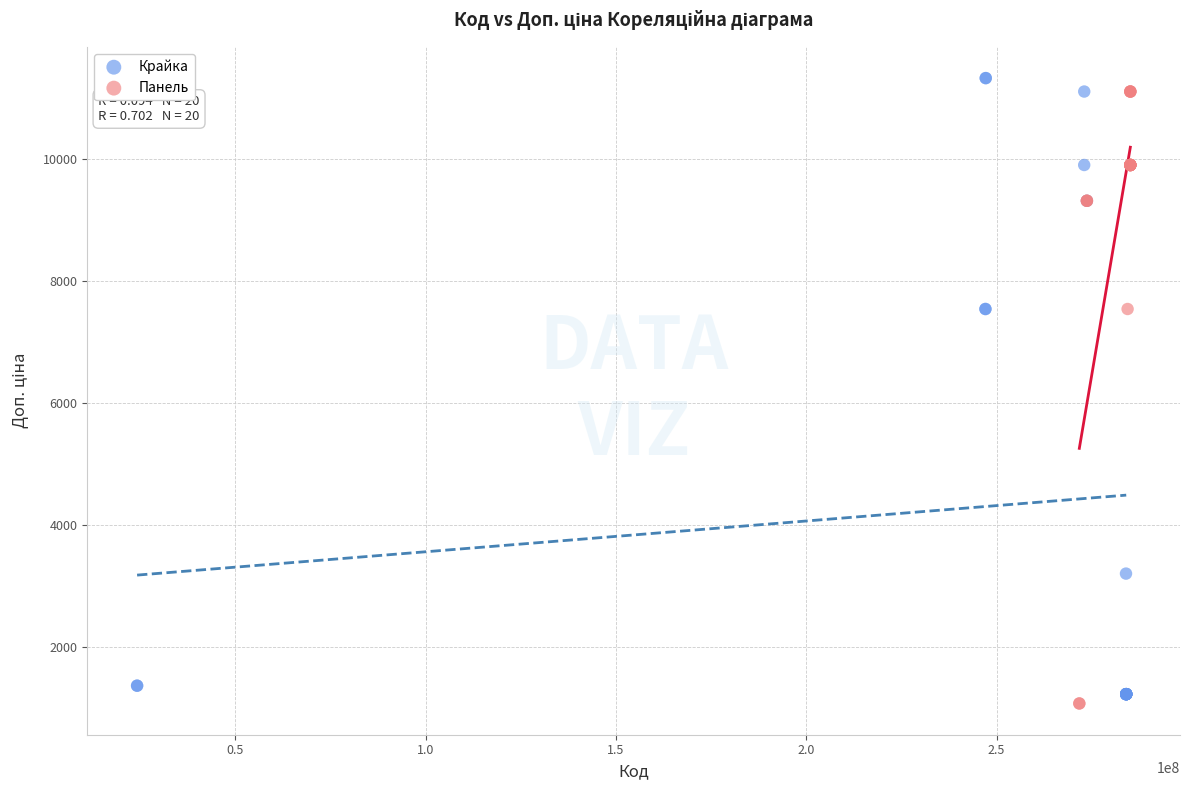

What are all the series names shown in the legend?

Крайка, Панель